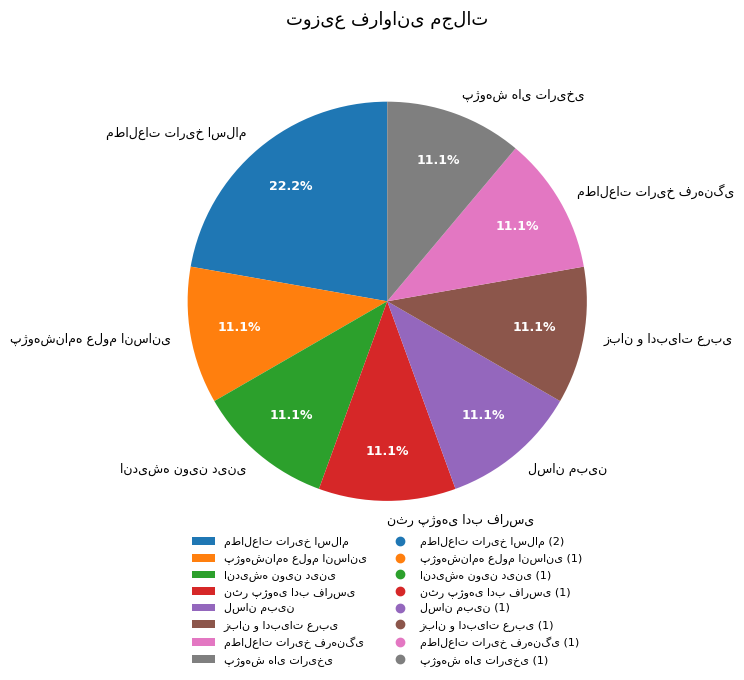

Does any single category account for the majority?

No